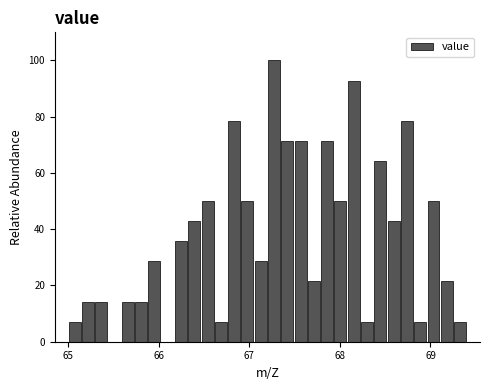

Around what value on the x-axis is the tallest bar? Give the approximate position of its centre, as read against the axis.

67.3